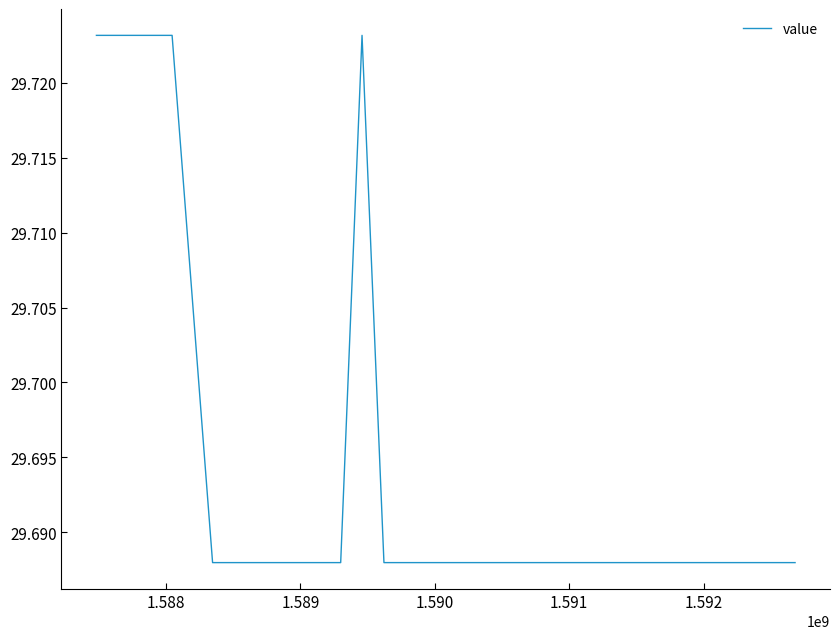

Does the chart have visible grid lines?

No